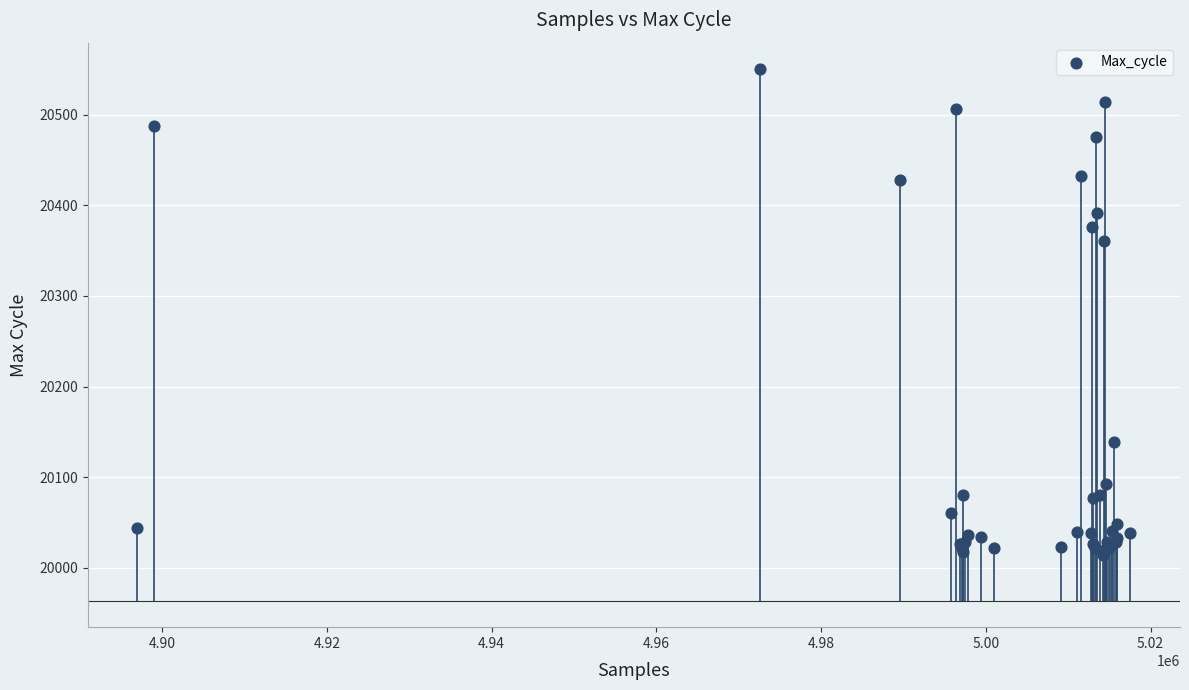

What Y value in the scatter plot is closest to 20282?

20361